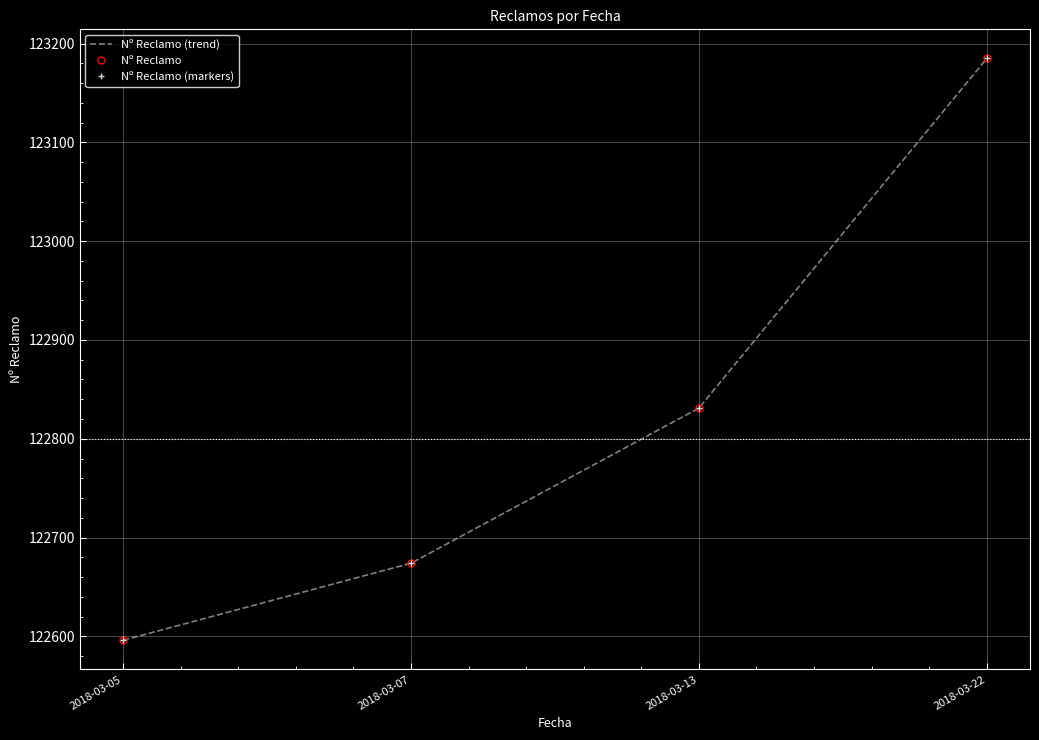

Rank the categories by Nº Reclamo value from lowest to highest.

2018-03-05, 2018-03-07, 2018-03-13, 2018-03-22